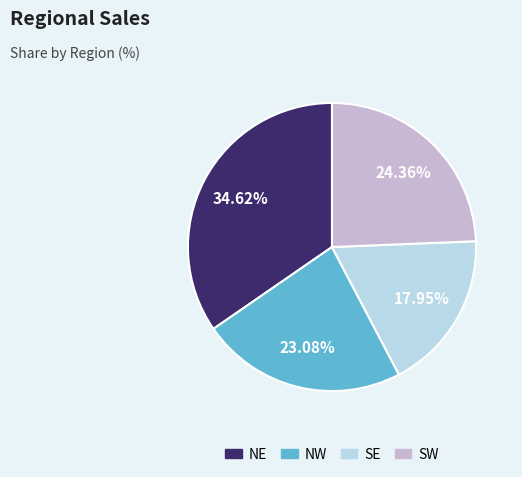

Rank the categories by value from highest to lowest.

NE, SW, NW, SE